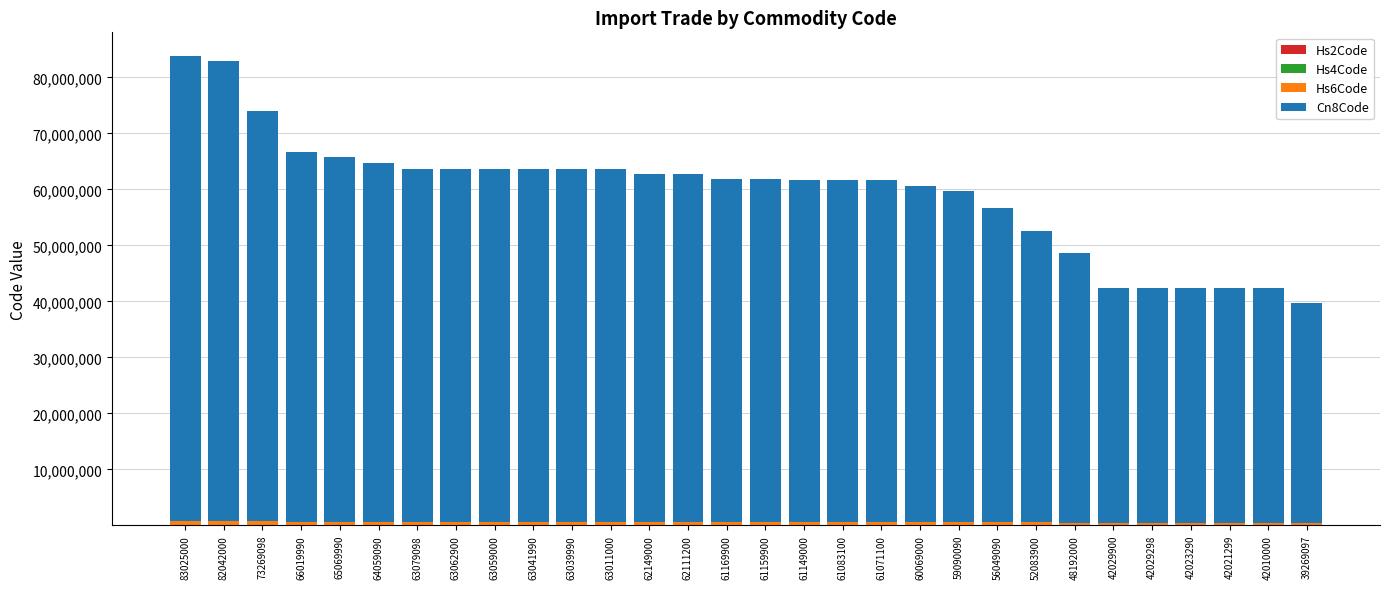

At which label does Hs6Code first exceed 611699?

83025000